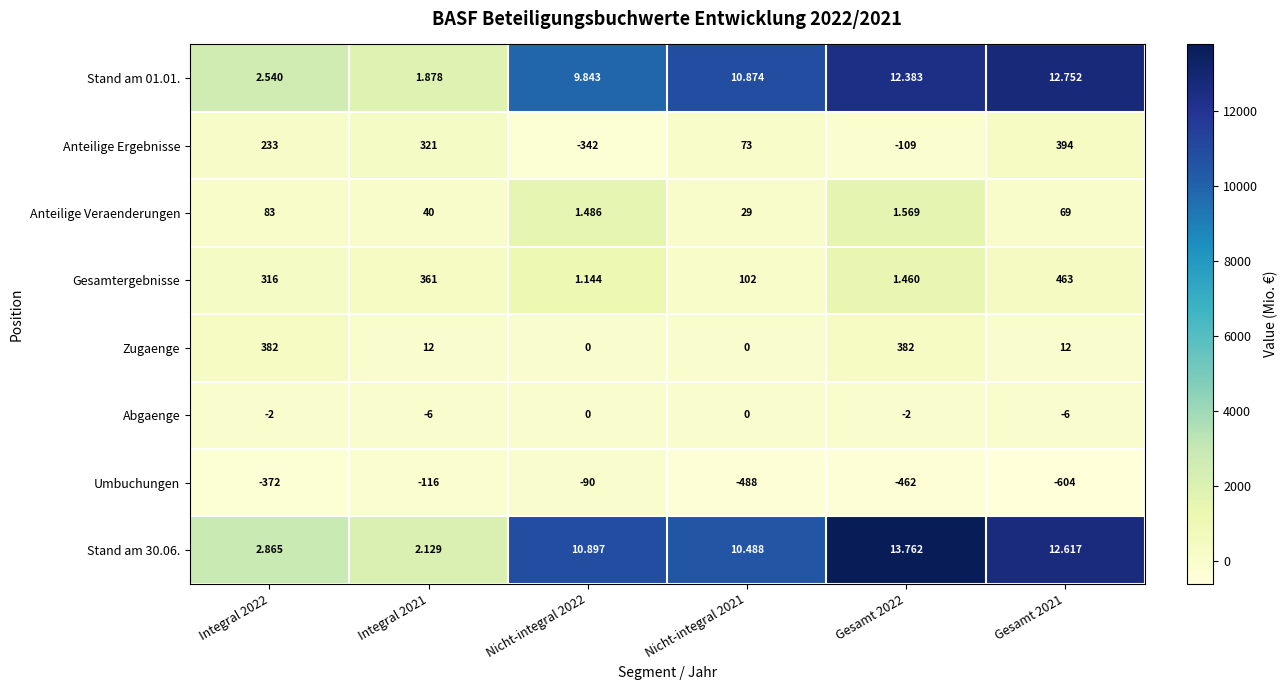

Which series has the largest total across all categories?

Gesamtergebnisse